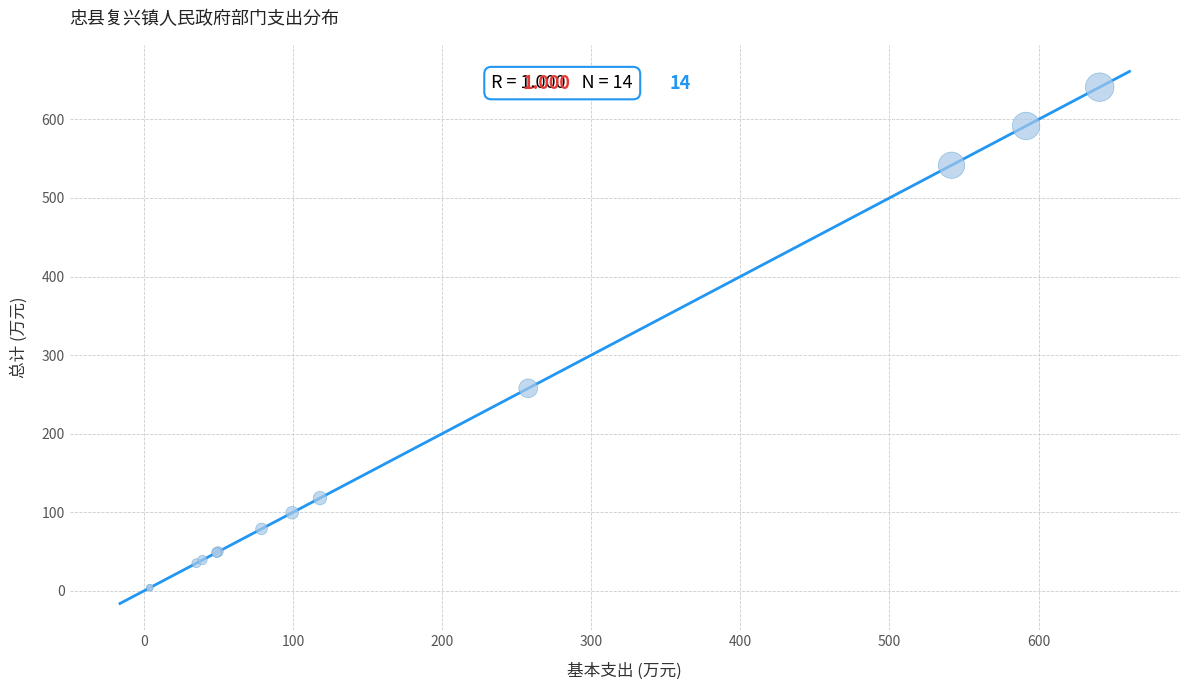

What Y value in the scatter plot is closest to 322?

257.8